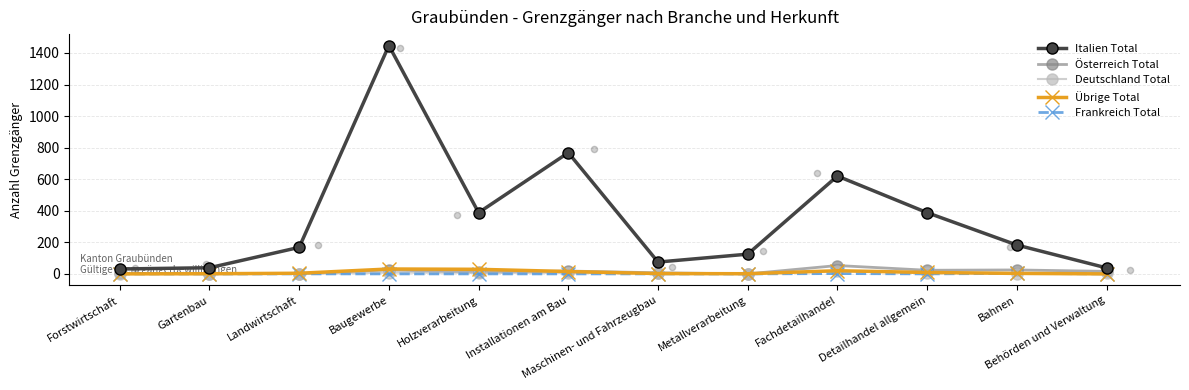

What is the total value across all series at Landwirtschaft?

174